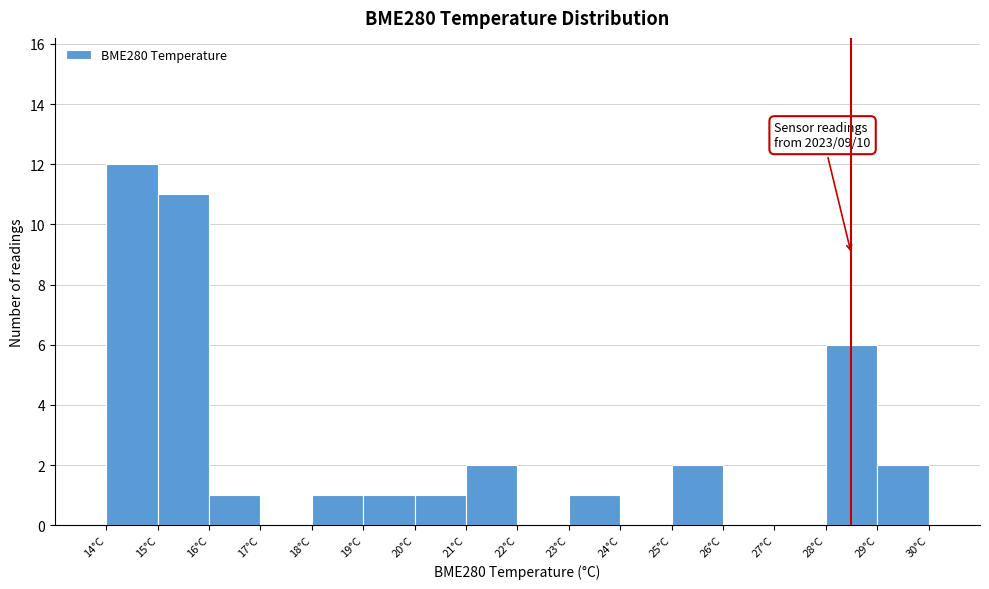

Which range on the x-axis has the tallest bar?

14 to 15